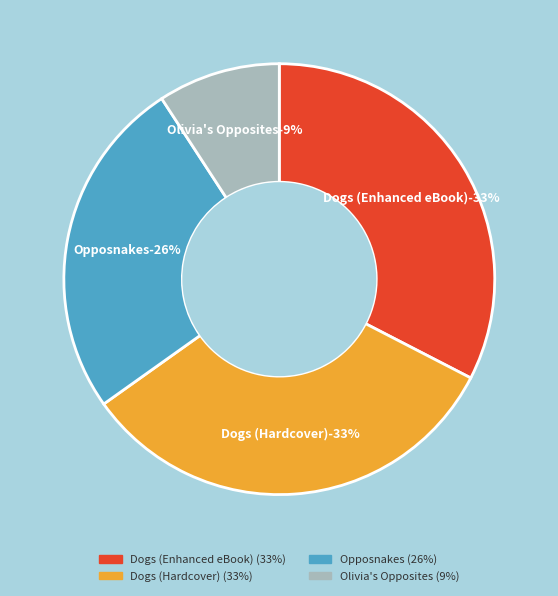

Is it true that Olivia's Opposites is 9% of the pie?

True